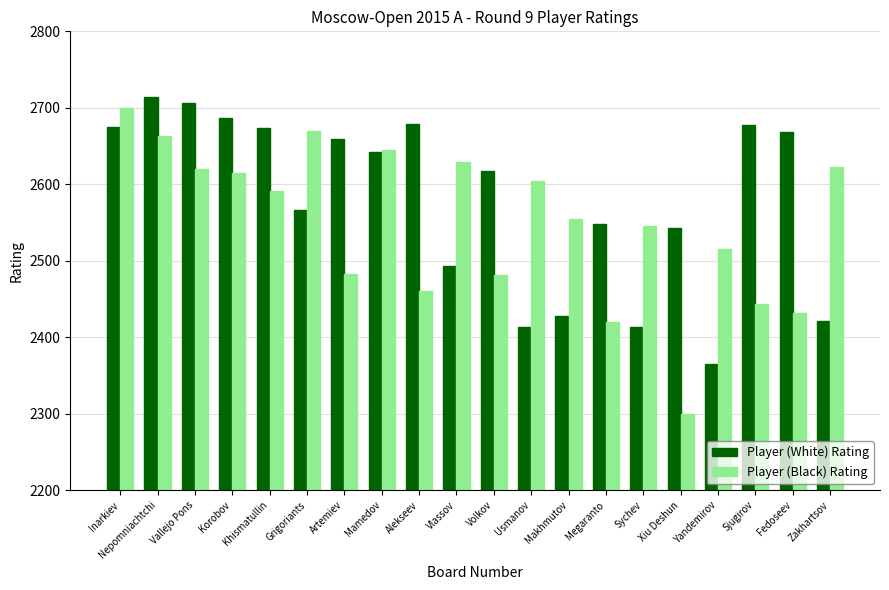

What is the difference between the Player (Black) Rating values at Grigoriants and Artemiev?

187